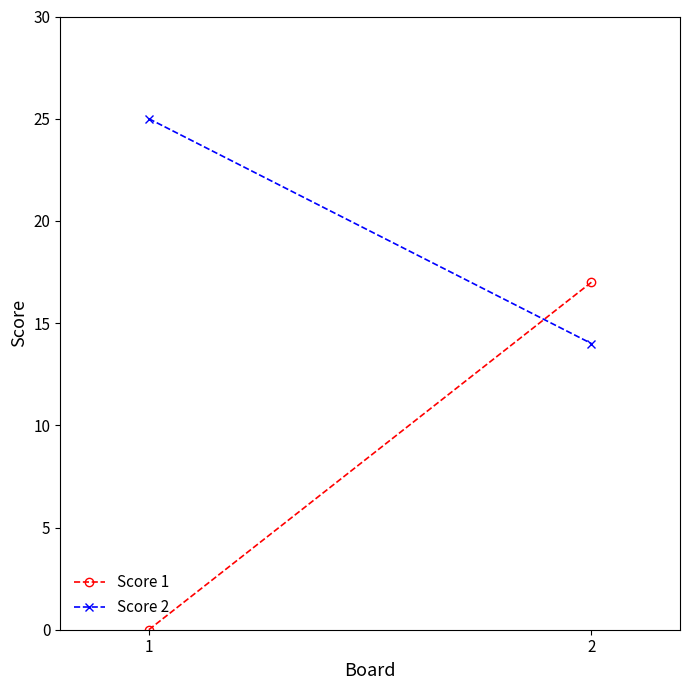

Reading left to right, transcribe all the data shown in this chart.

Score 1: 1=0	2=17
Score 2: 1=25	2=14